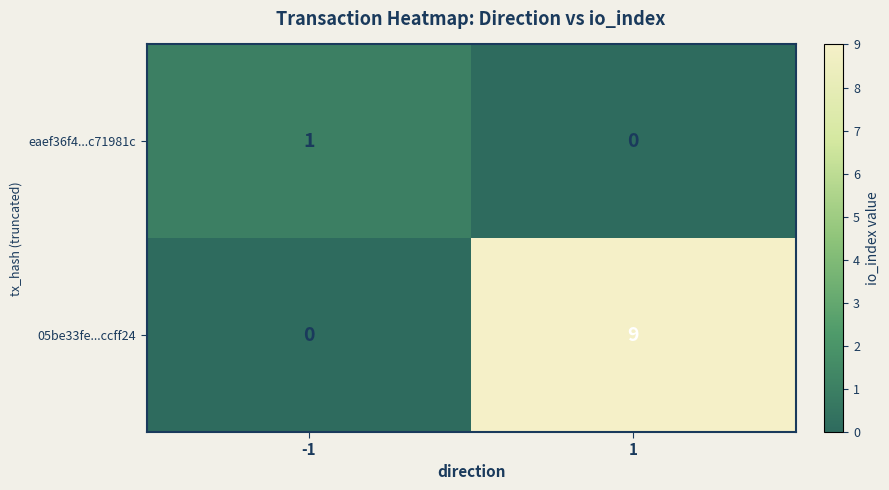

What is the difference between the highest and lowest values at 1?

9